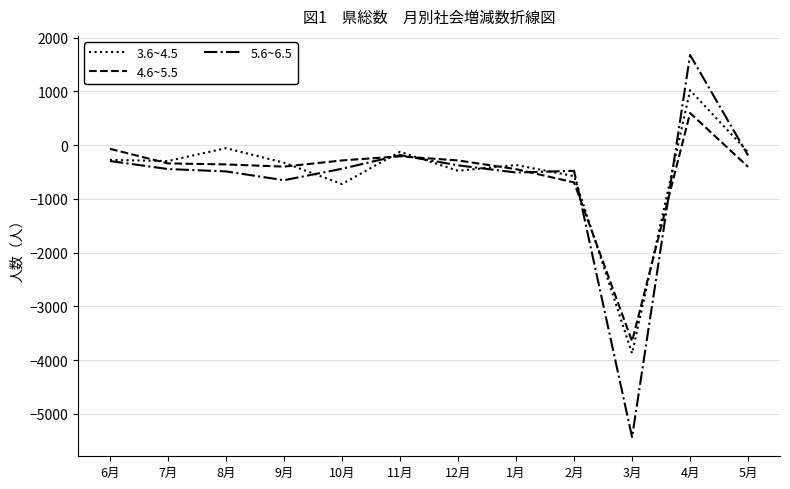

The value of 4.6~5.5 at 8月 is -357. True or false?

True